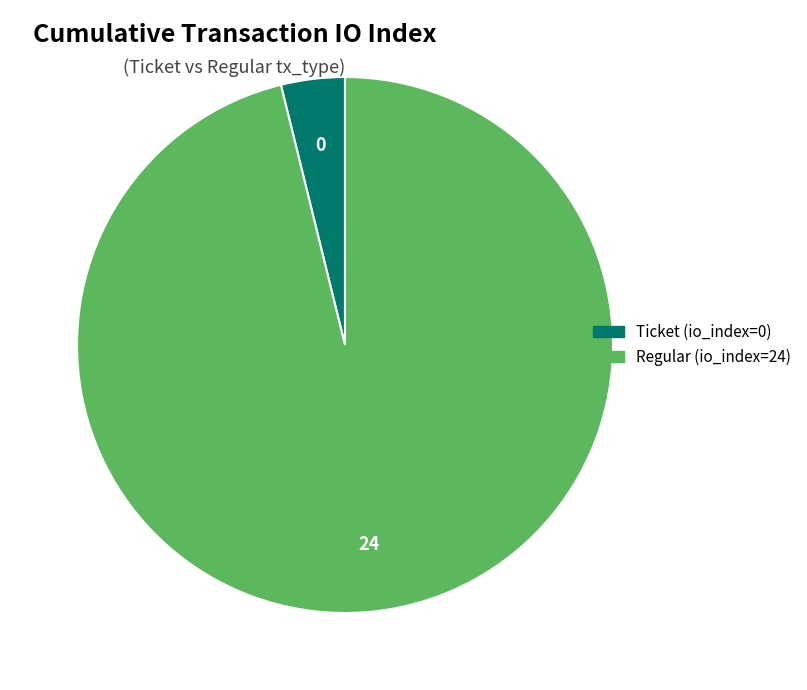

Which slice is the smallest?

Ticket (io_index=0)